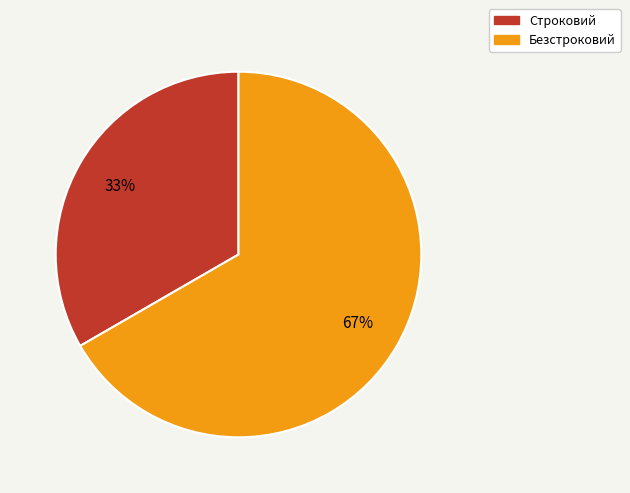

What is the ratio of the value at Безстроковий to the value at Строковий?

2.0